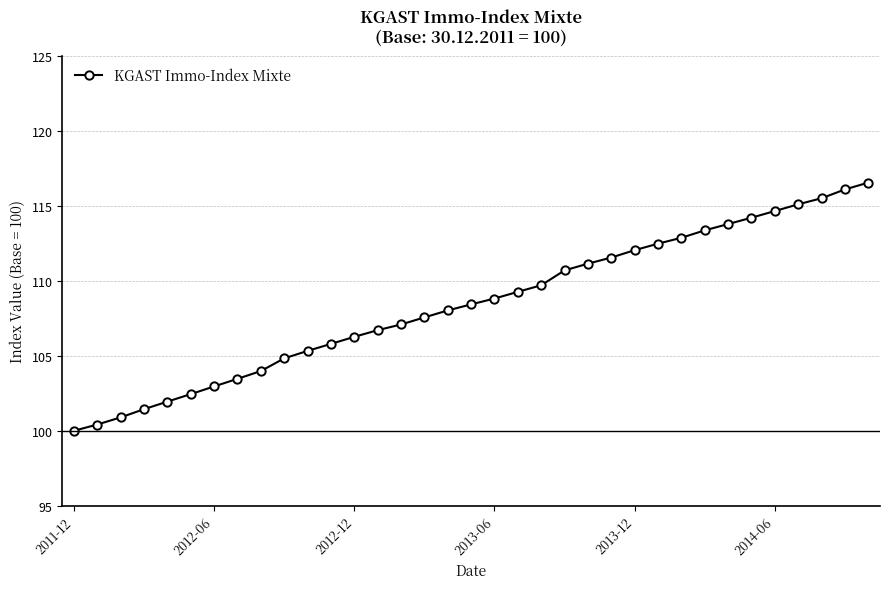

True or false: the data has more than 0 interior local peaks.

False